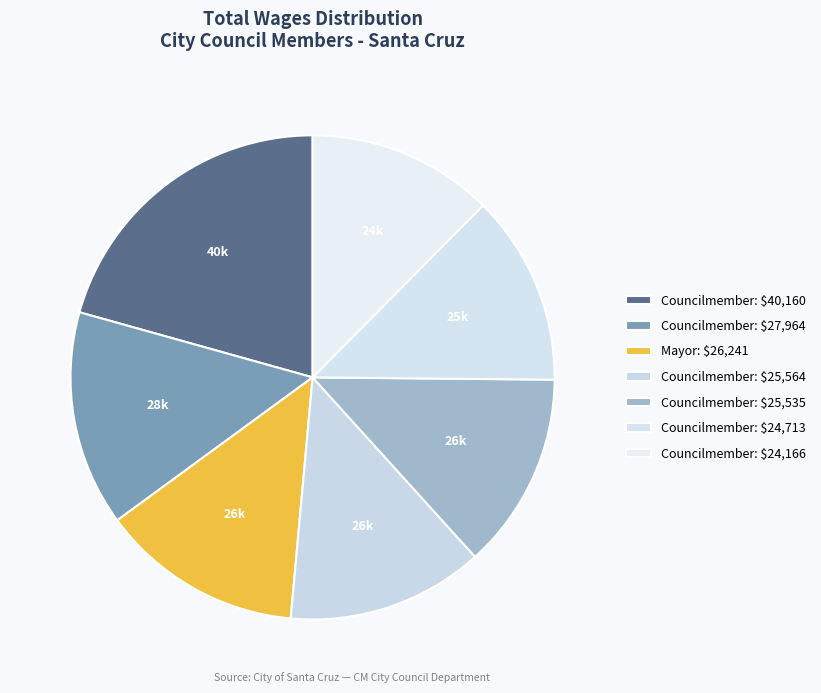

Count the number of slices in the pie.

7